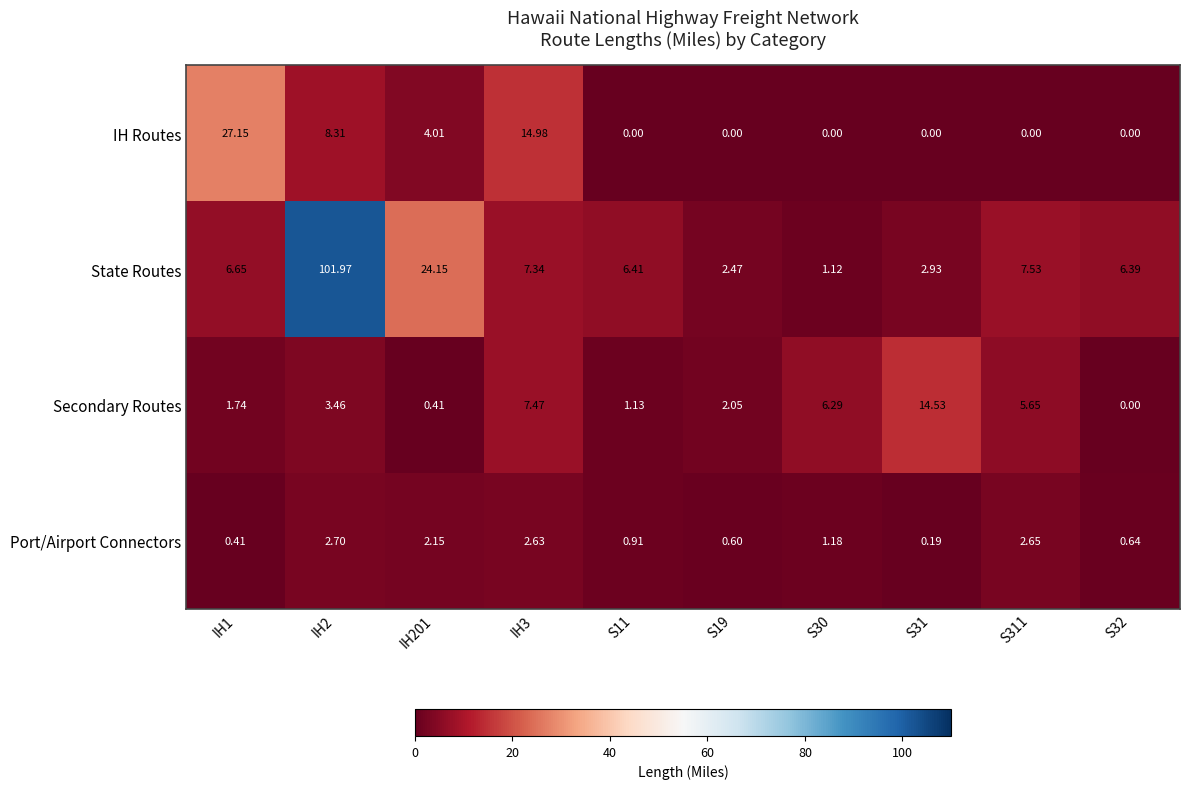

Which series has the largest total across all categories?

State Routes